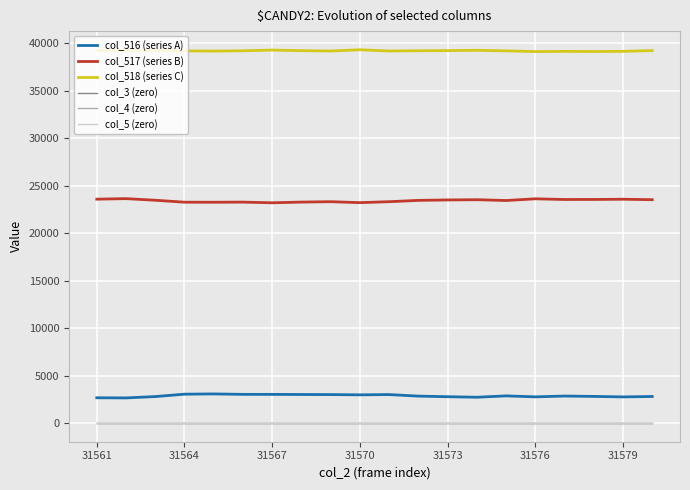

True or false: col_5 (zero) has more than 1 points higher than both neighbors.

False